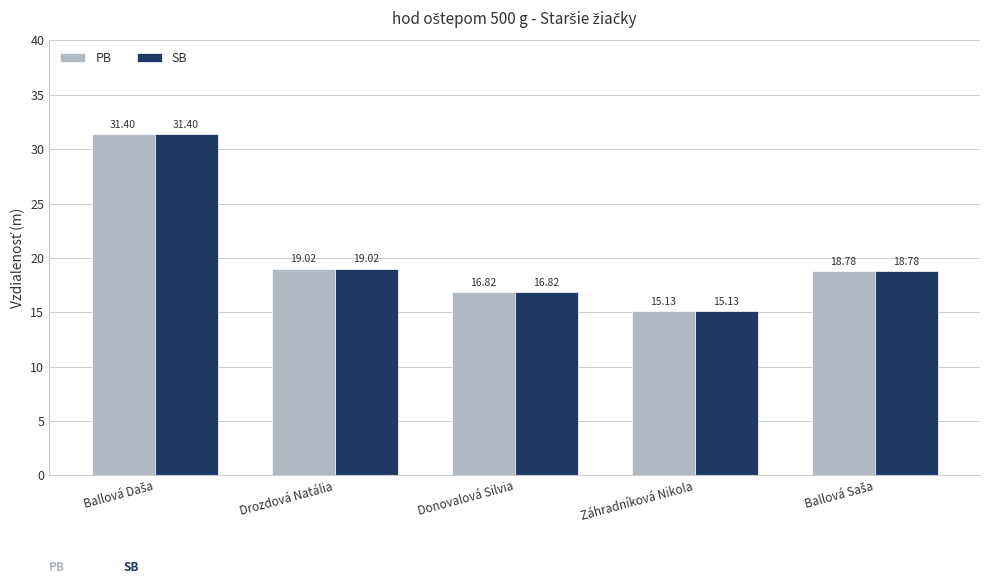

What is the value of the SB bar at the 3rd from the left?

16.8